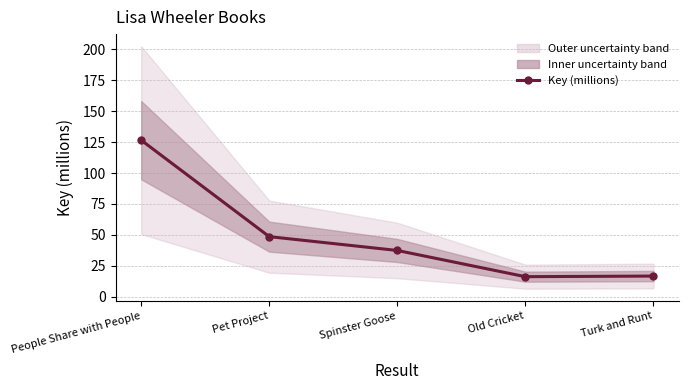

What value does the data have at People Share with People?

126.6